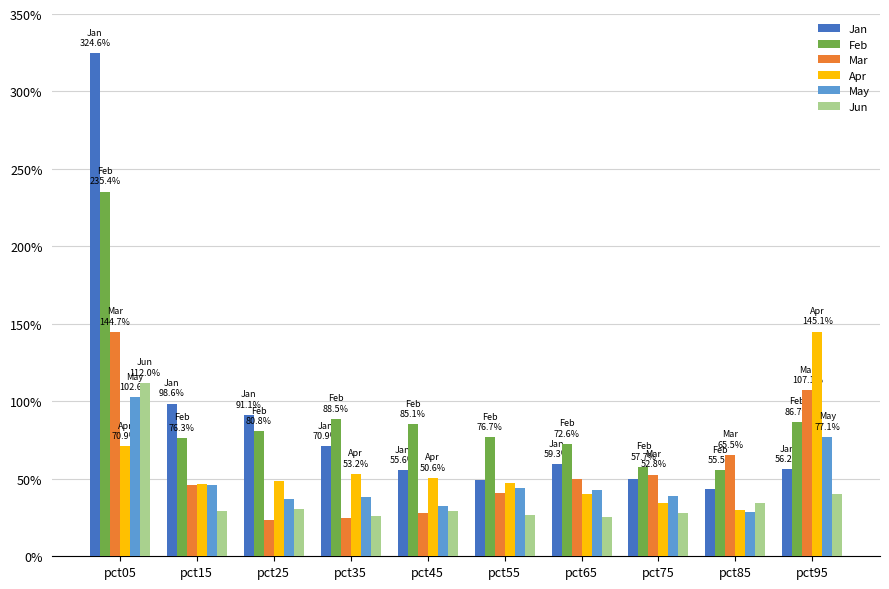

Between pct65 and pct15, which is larger?

pct15